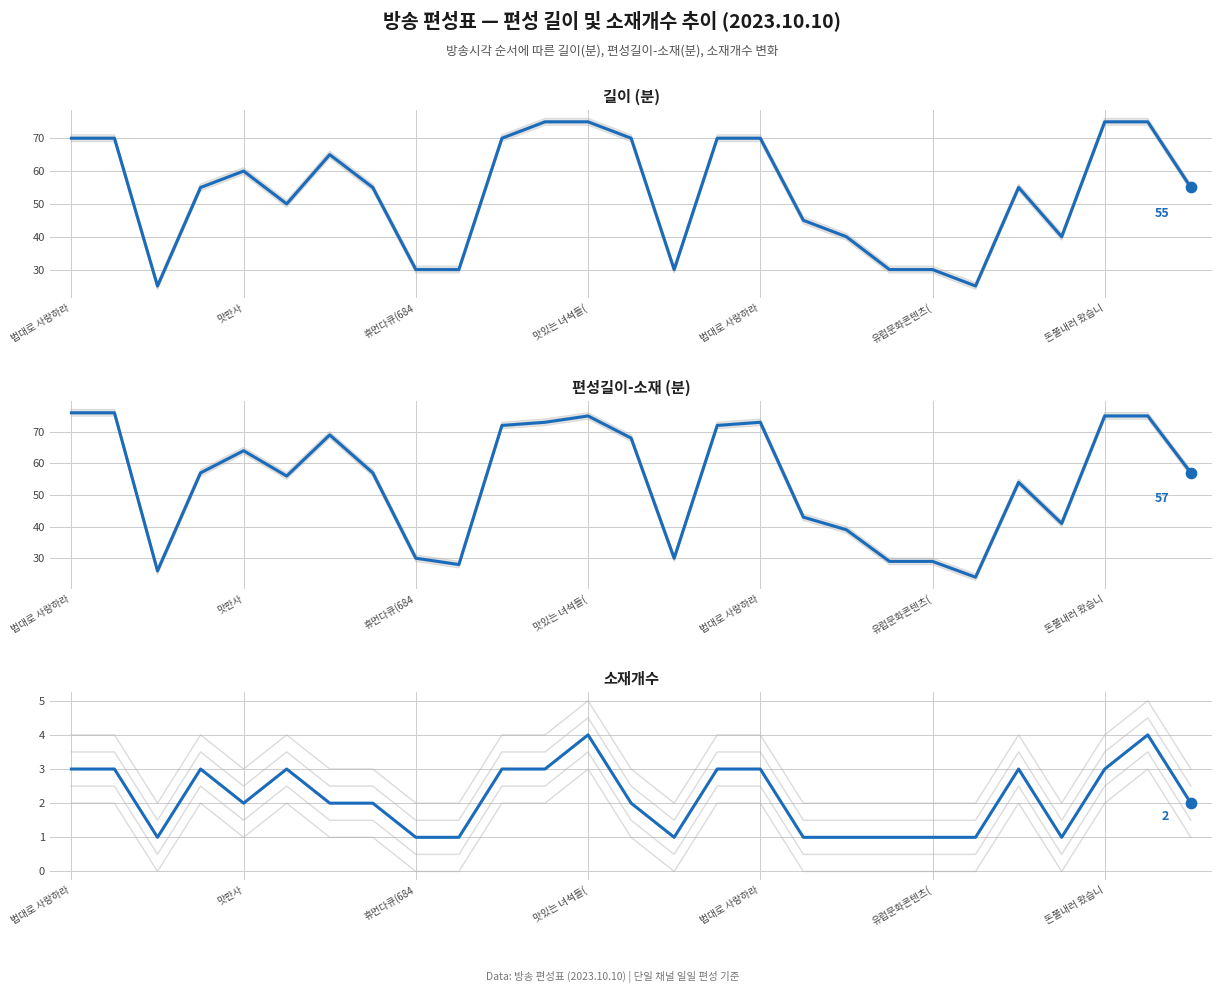

Which series reaches the minimum Y coordinate?

소재개수